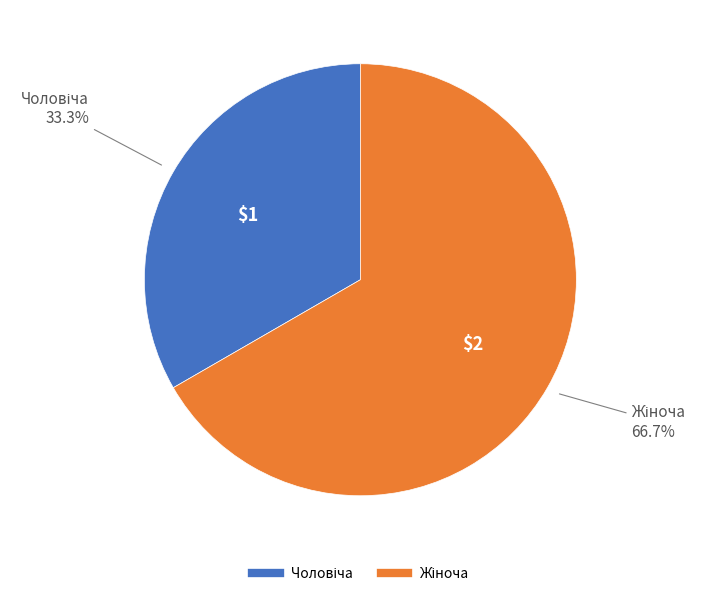

Is there any slice that represents more than half of the pie?

Yes